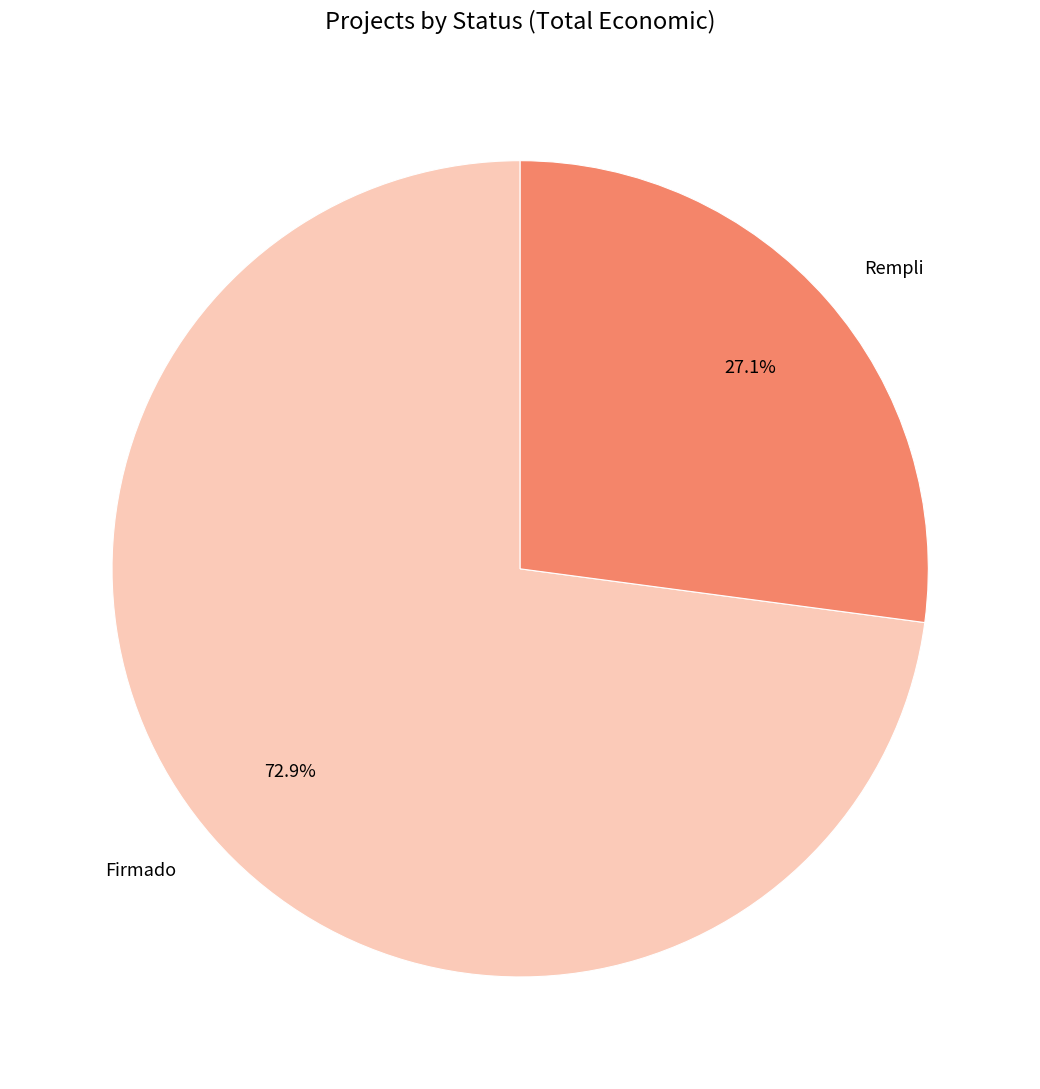

How many segments does this pie chart have?

2